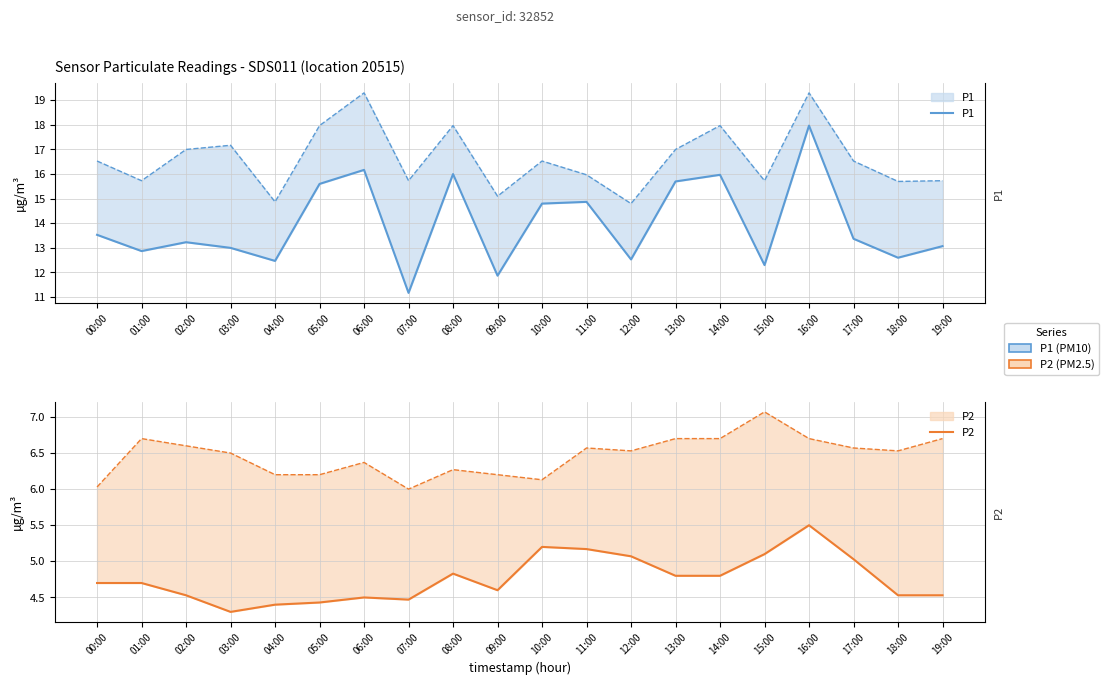

True or false: P2 and P1 intersect in this chart.

False